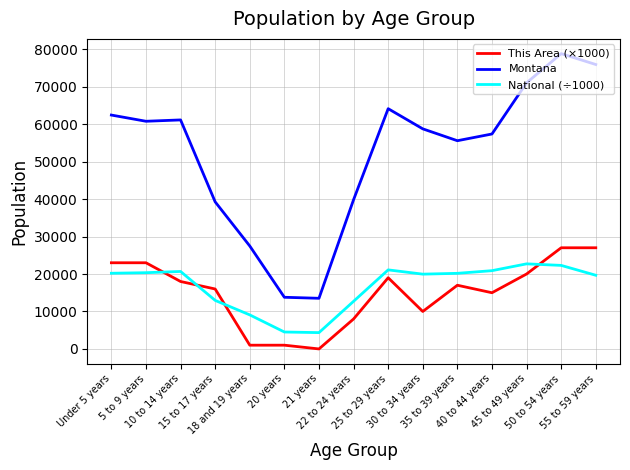

What is the difference between the This Area (×1000) values at 30 to 34 years and Under 5 years?

13000.0